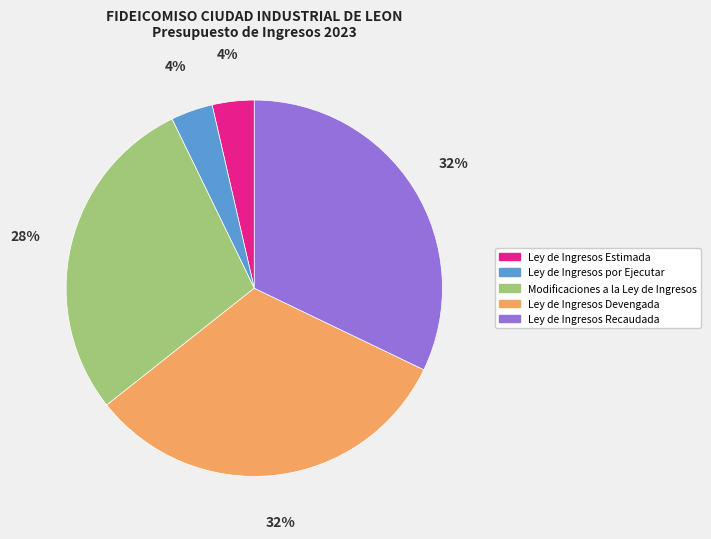

How many slices are in this pie chart?

5